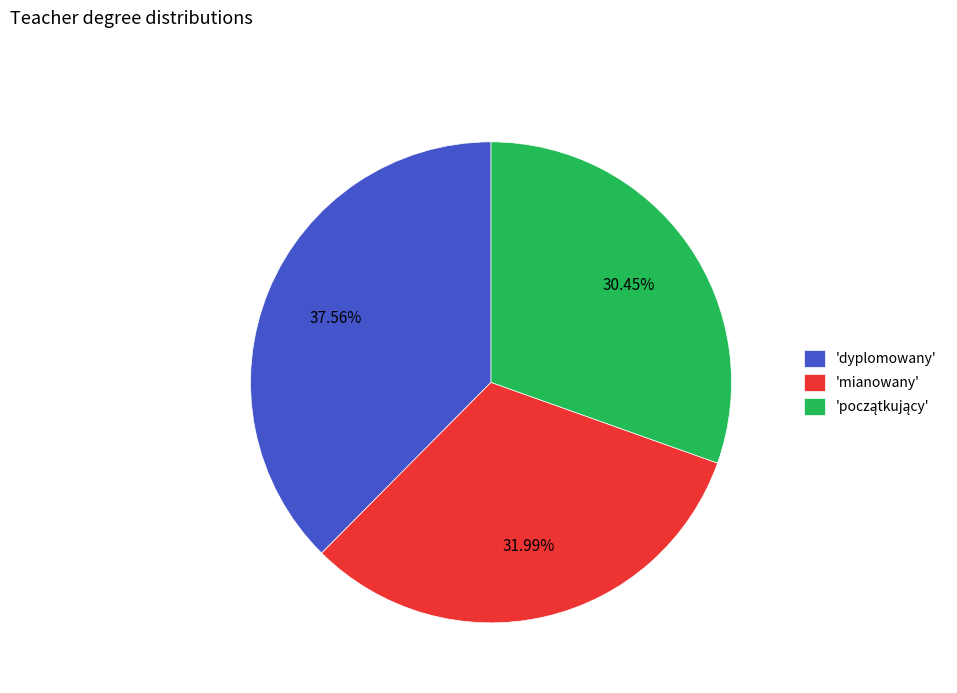

Between 'dyplomowany' and 'mianowany', which is larger?

'dyplomowany'